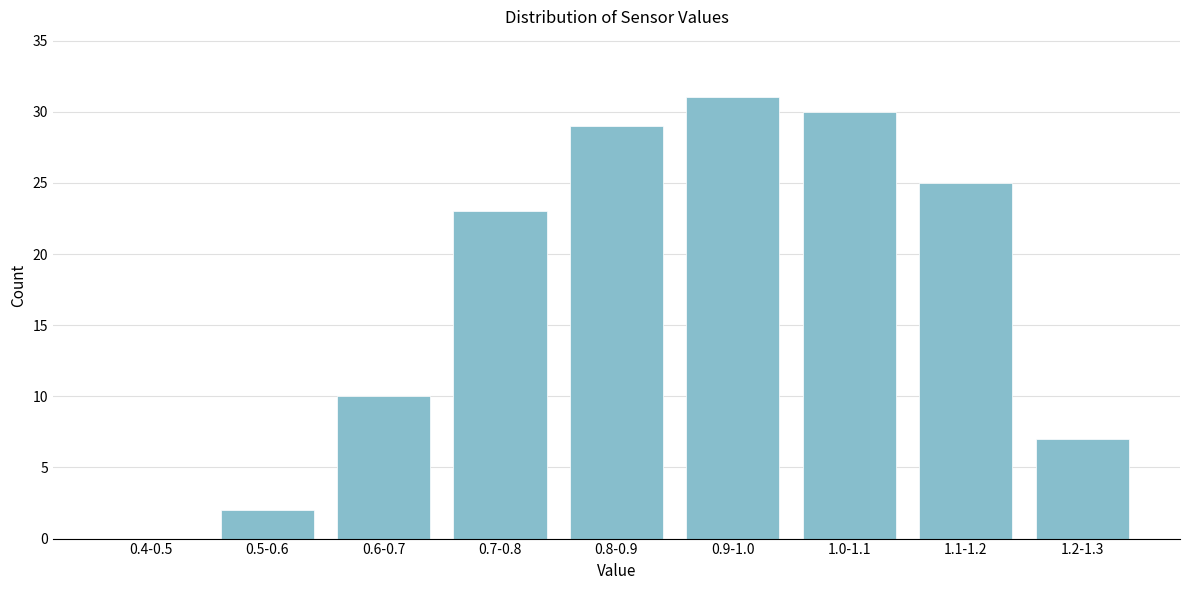

Reading right to left, what are all the values shown in this chart?

1.2-1.3=7	1.1-1.2=25	1.0-1.1=30	0.9-1.0=31	0.8-0.9=29	0.7-0.8=23	0.6-0.7=10	0.5-0.6=2	0.4-0.5=0